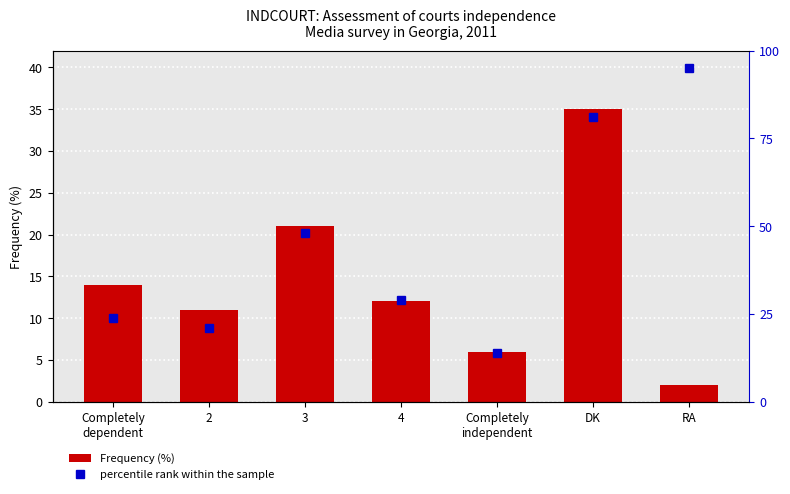

What is the smallest value displayed?

2